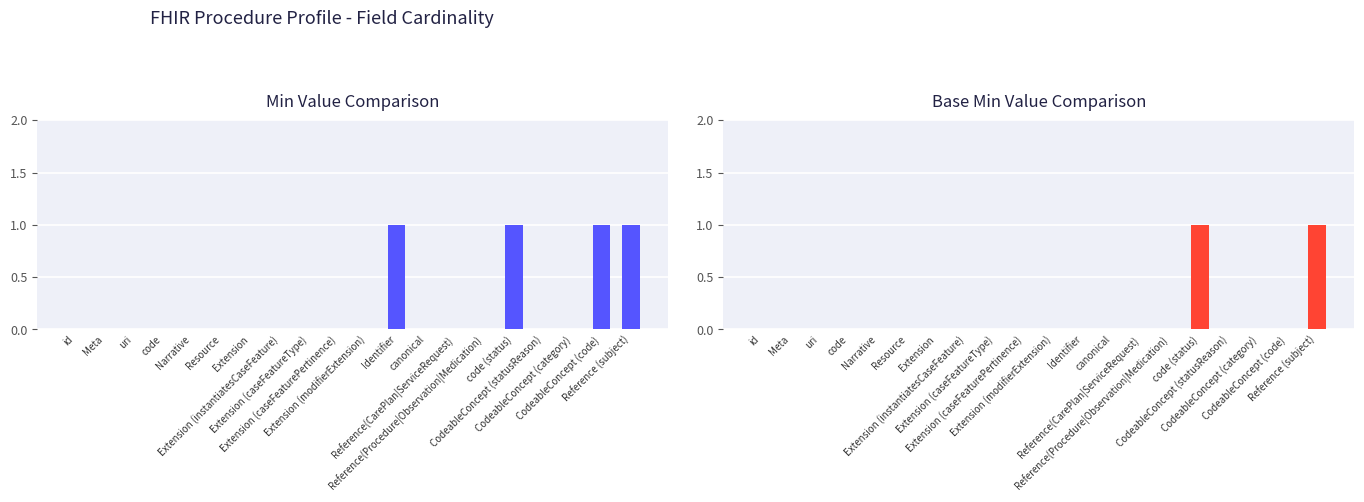

List the series in order of their peak value, highest first.

Min, Base Min